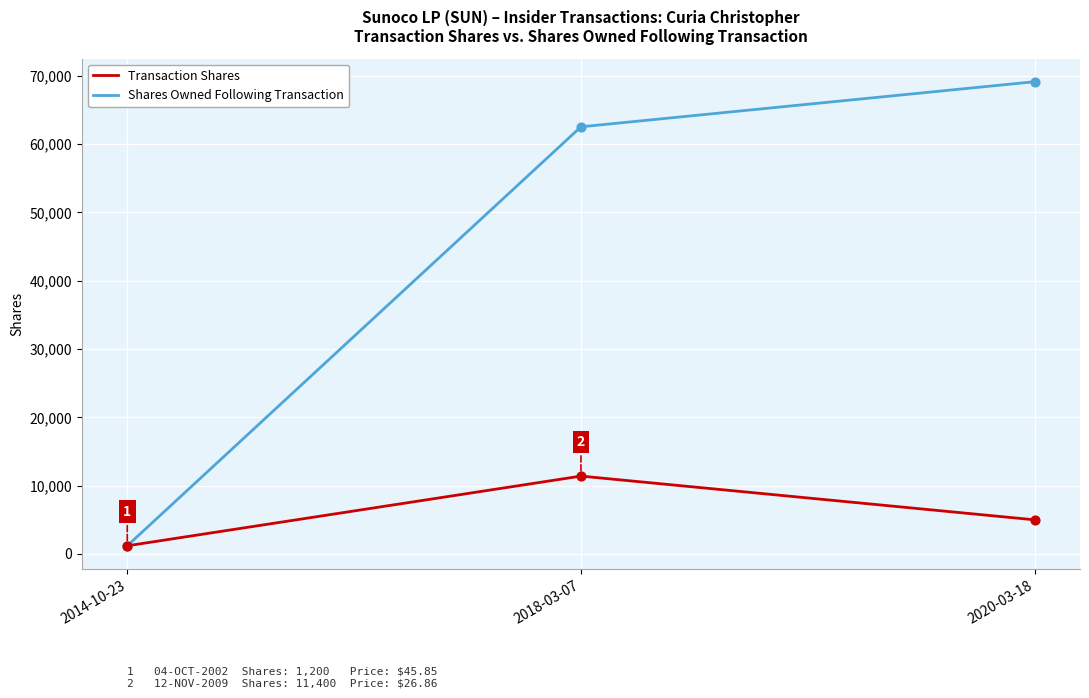

What is the total value across all series at 2014-10-23?

2400